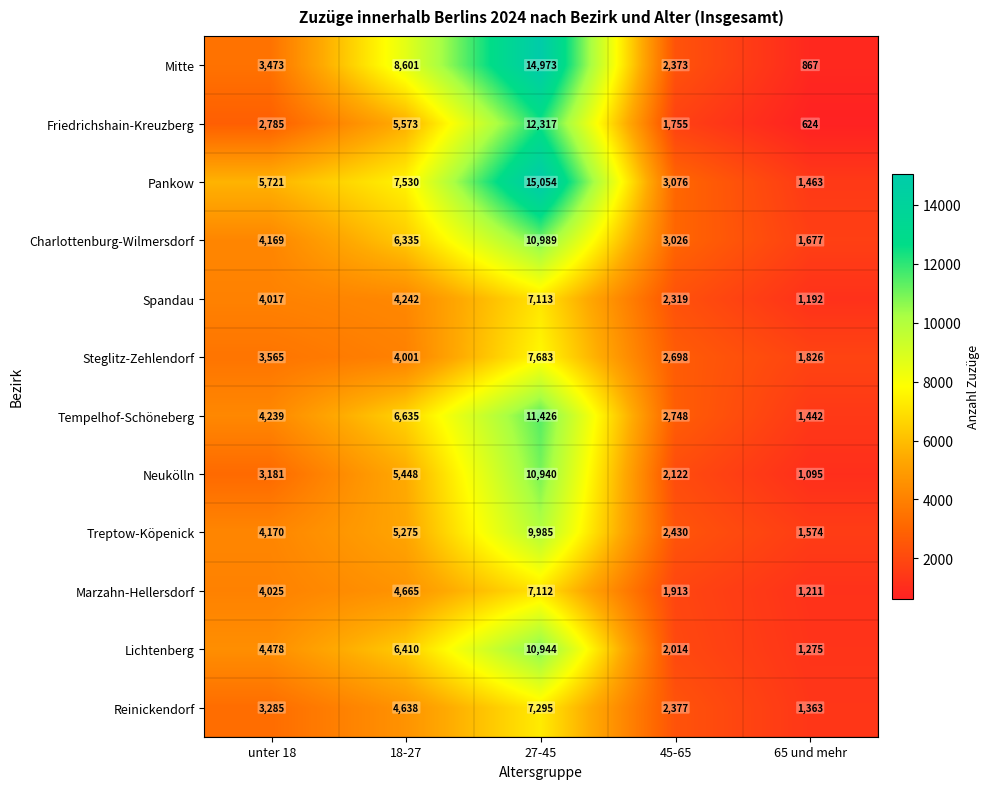

What is the difference between the maximum and second lowest values in the Reinickendorf series?

4918